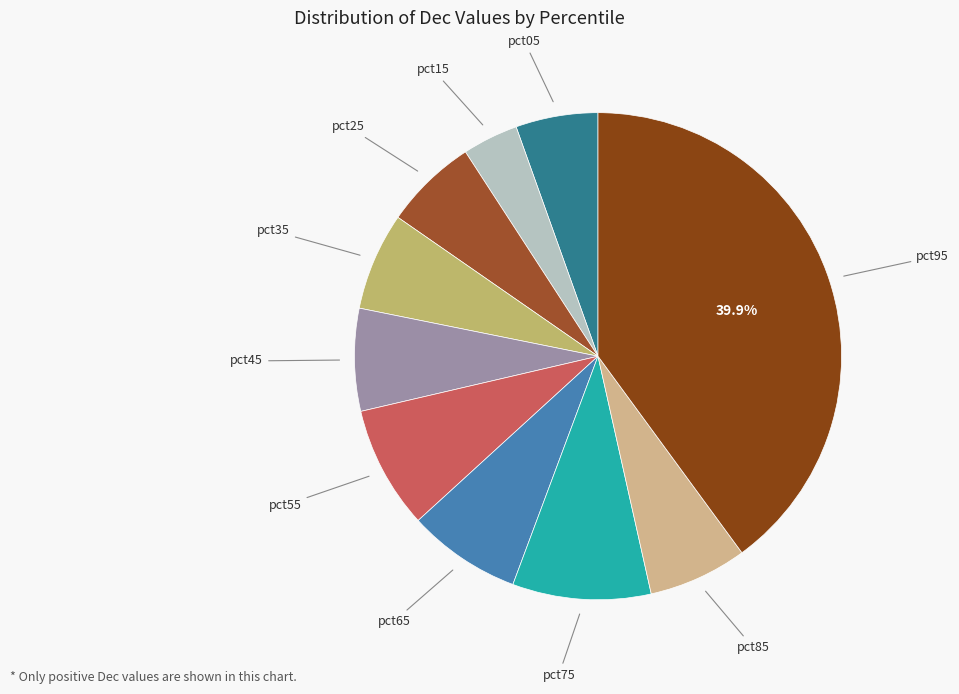

Combined, do pct25 and pct05 account for over 50%?

No